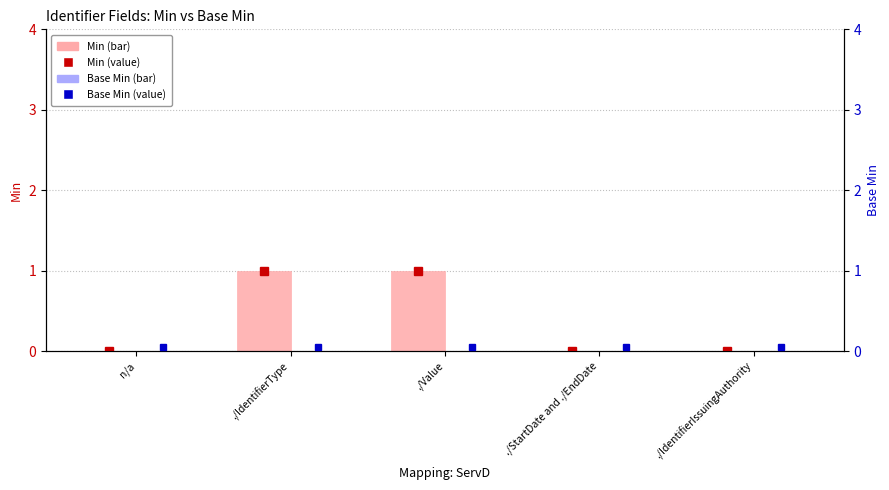

True or false: Base Min has a value of 0 at ./Value.

True